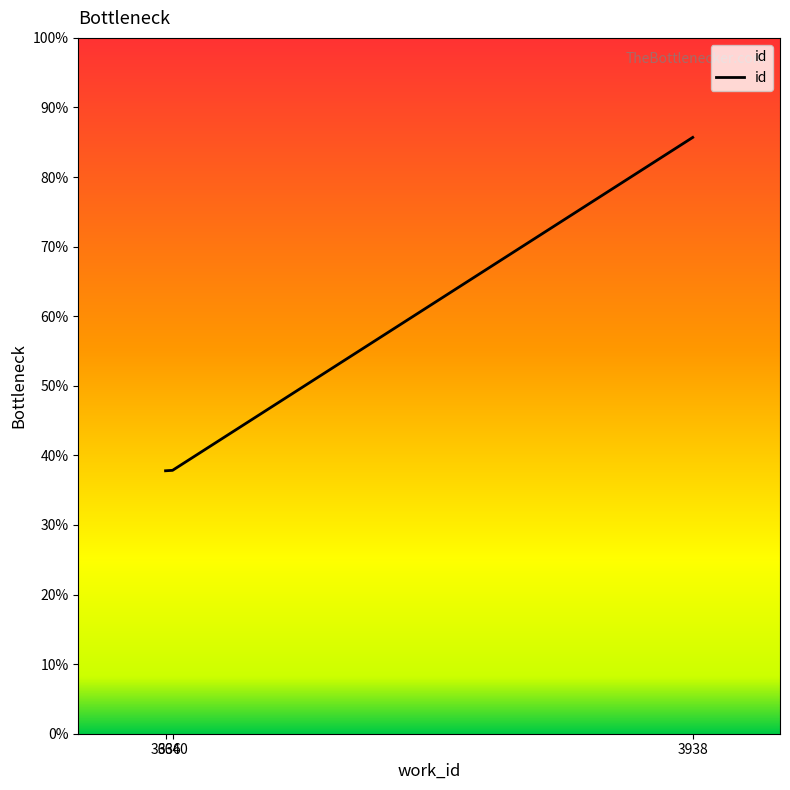

What is the minimum value shown in the chart?

37.8